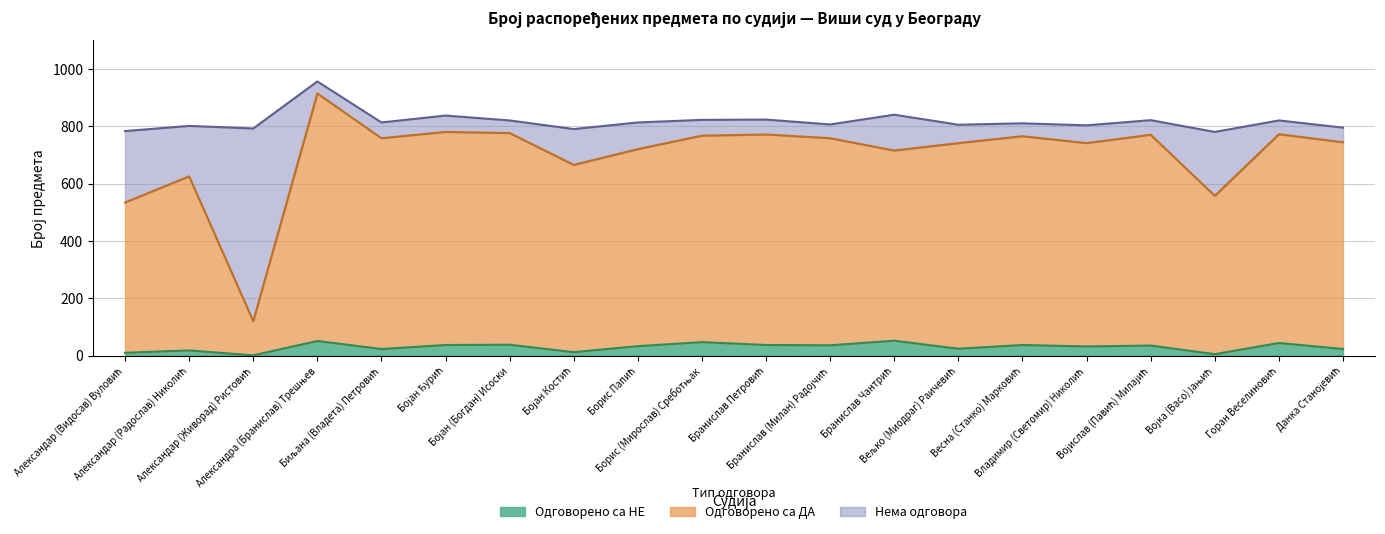

Which series has the largest total across all categories?

Одговорено са ДА